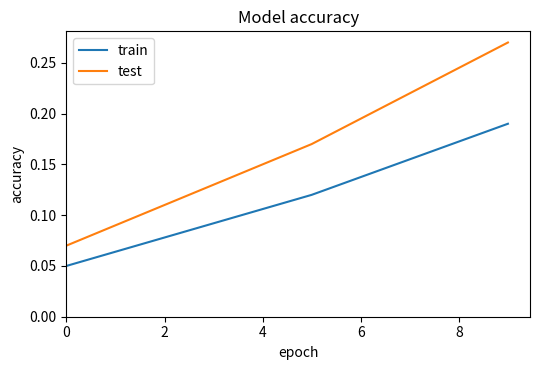

At how many categories does at least one series exceed 0?

3